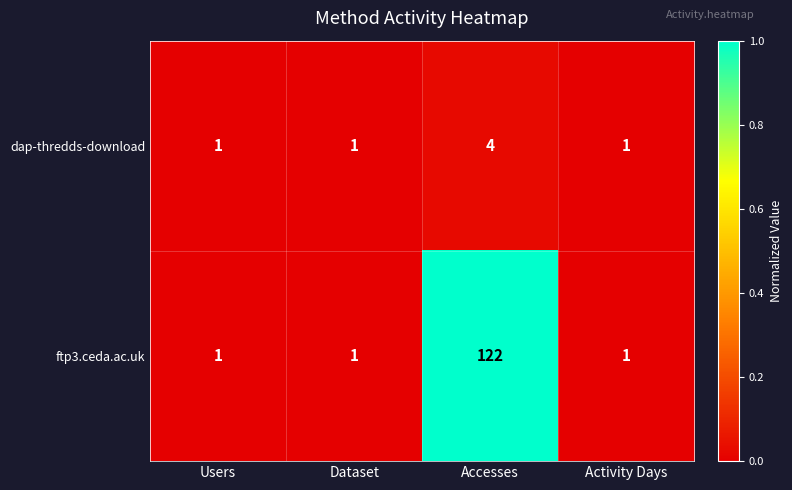

True or false: dap-thredds-download has a value of 1 at Activity Days.

True